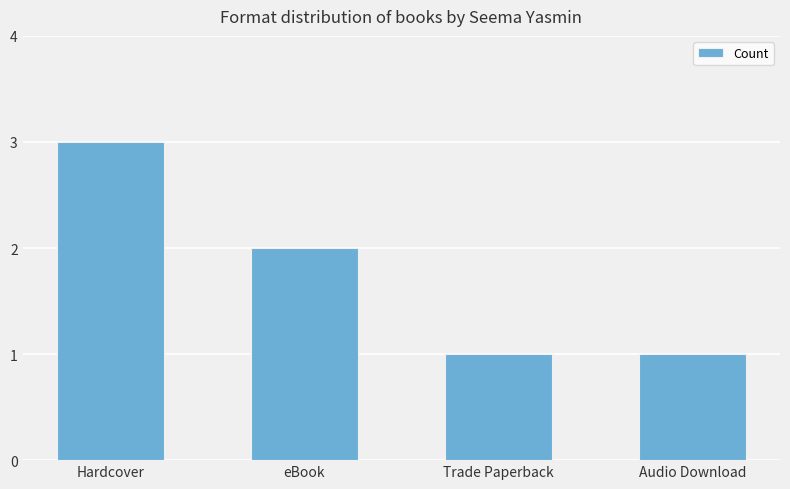

What is the label of the 1st bar from the right?

Audio Download